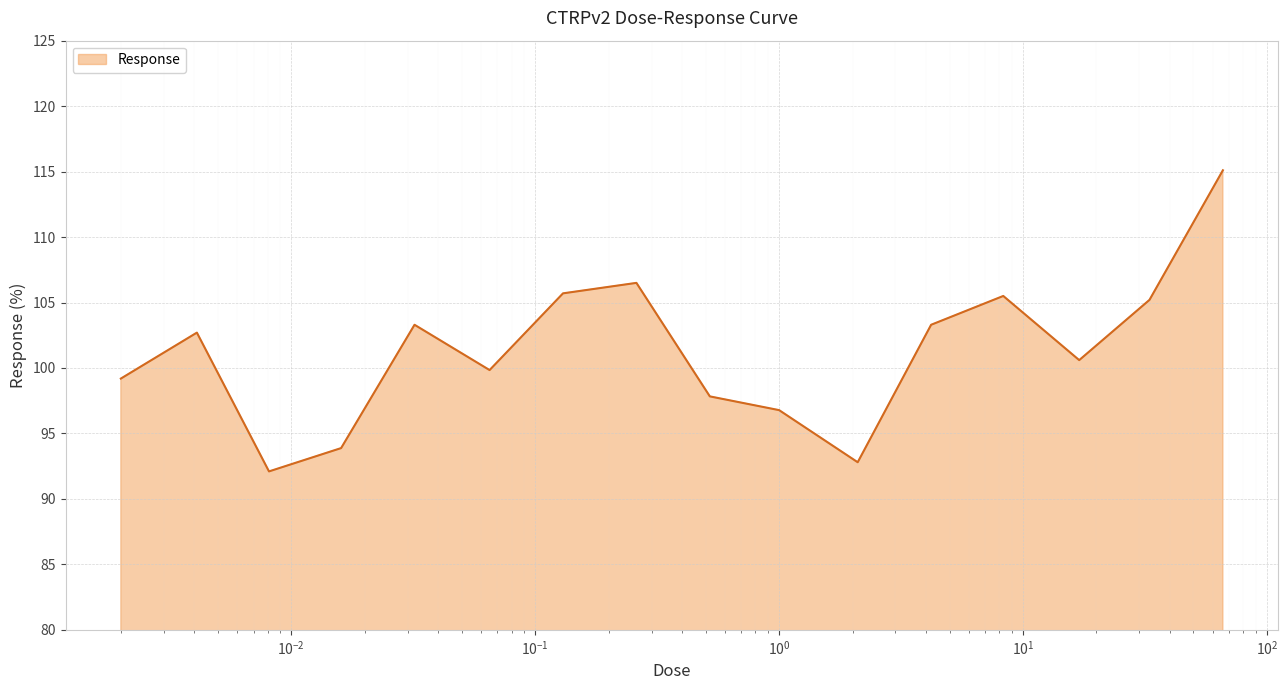

What is the smallest value displayed?

92.1